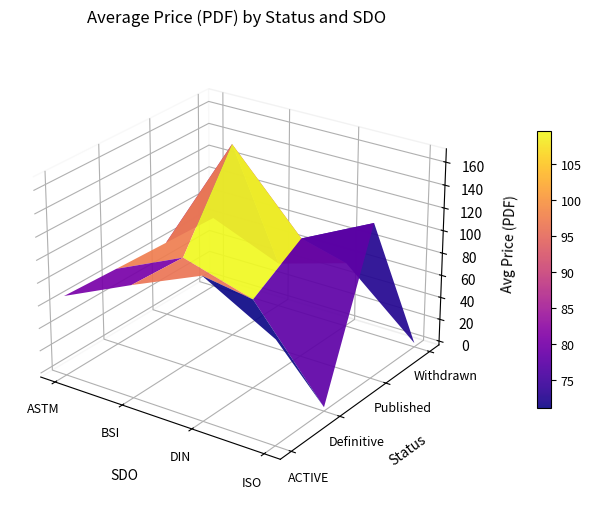

What is the difference between the maximum and minimum values in the Definitive series?

89.3